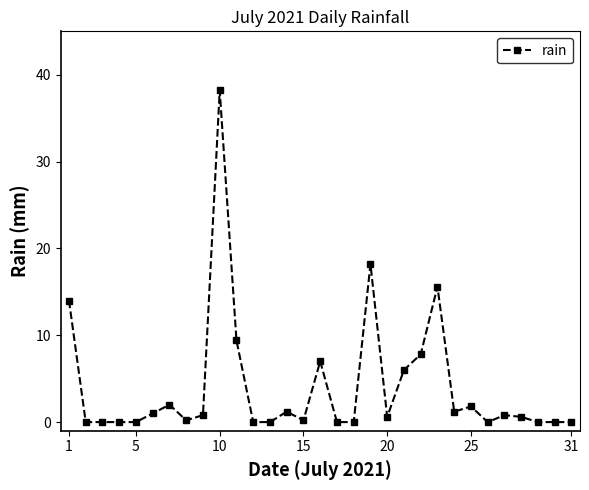

True or false: there are more than 0 points higher than both neighbors.

True